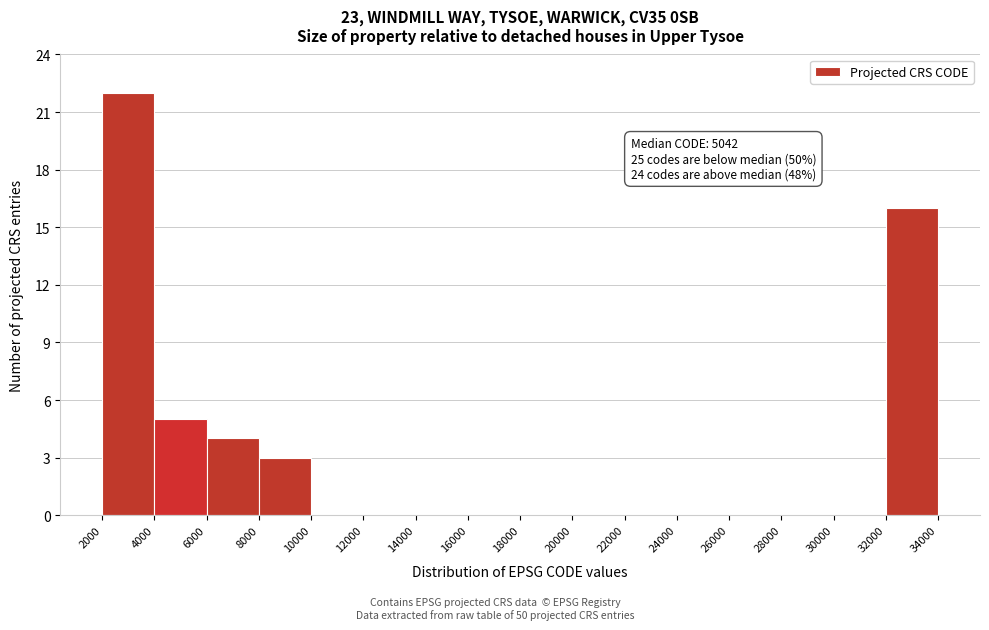

Over which range of the x-axis is the bar tallest?

2000 to 4000